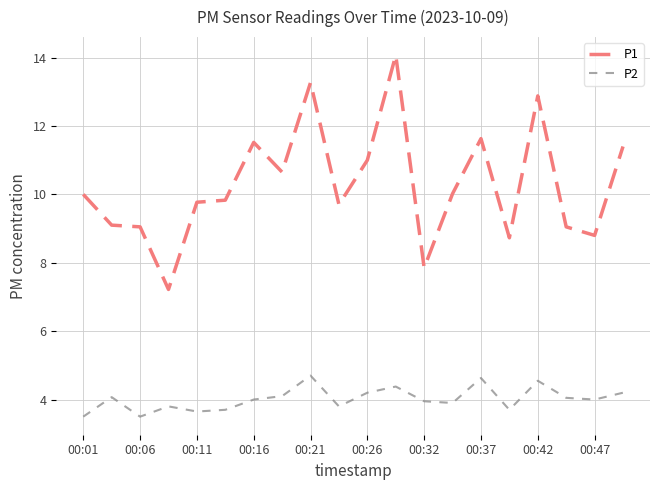

Which series has the largest total across all categories?

P1